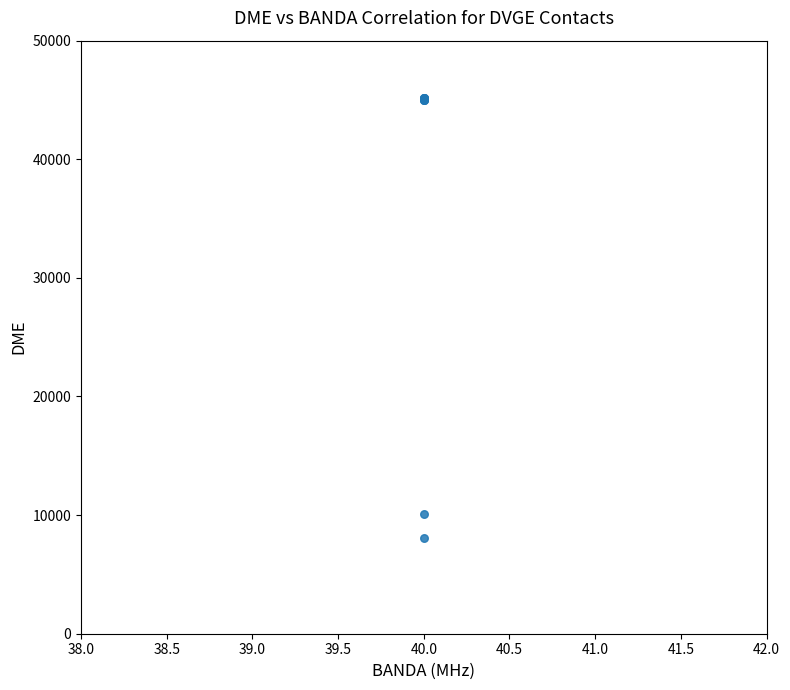

What Y value in the scatter plot is closest to 26635?

10119